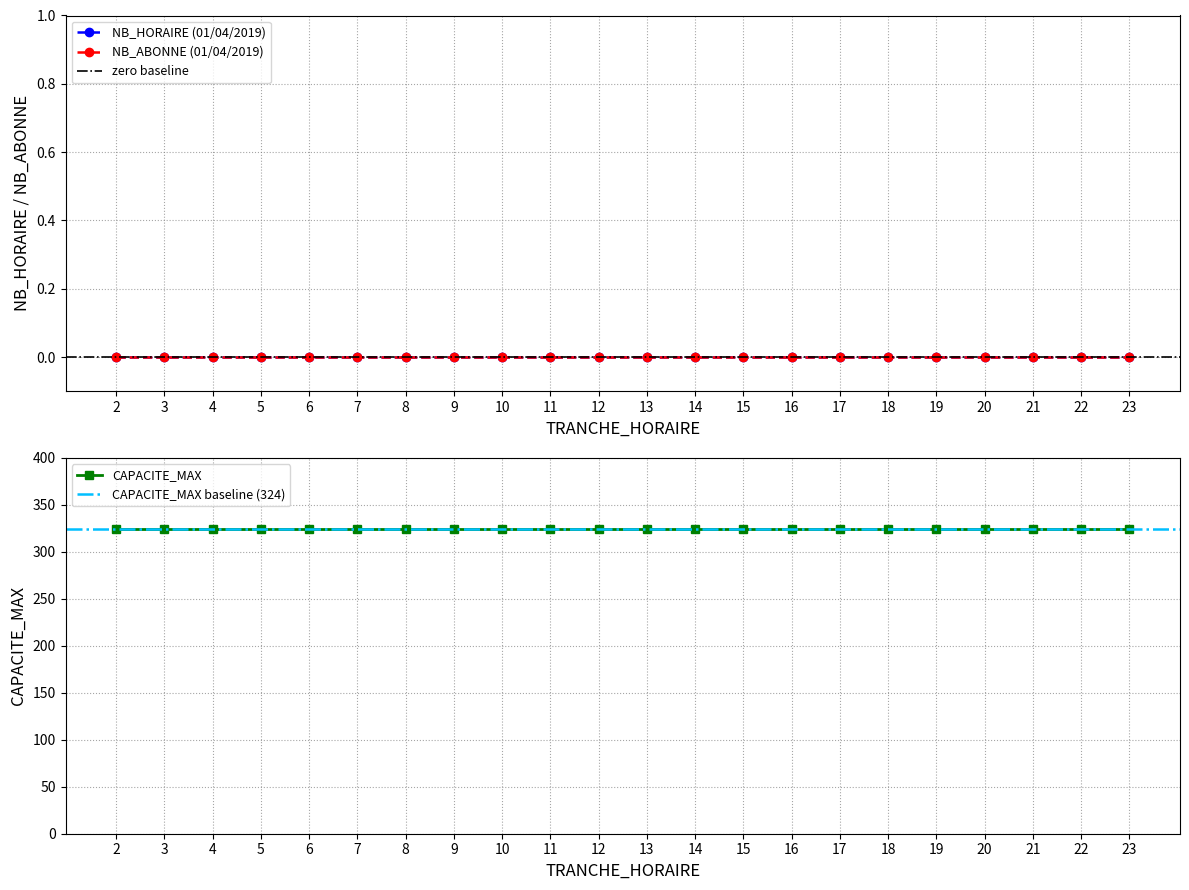

Which has a higher value, 22 or 19?

22